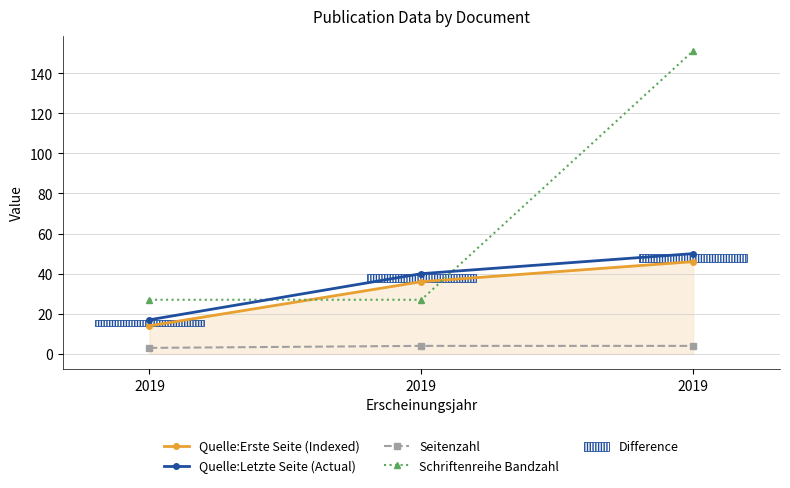

Which label corresponds to the smallest value in the chart?

2019